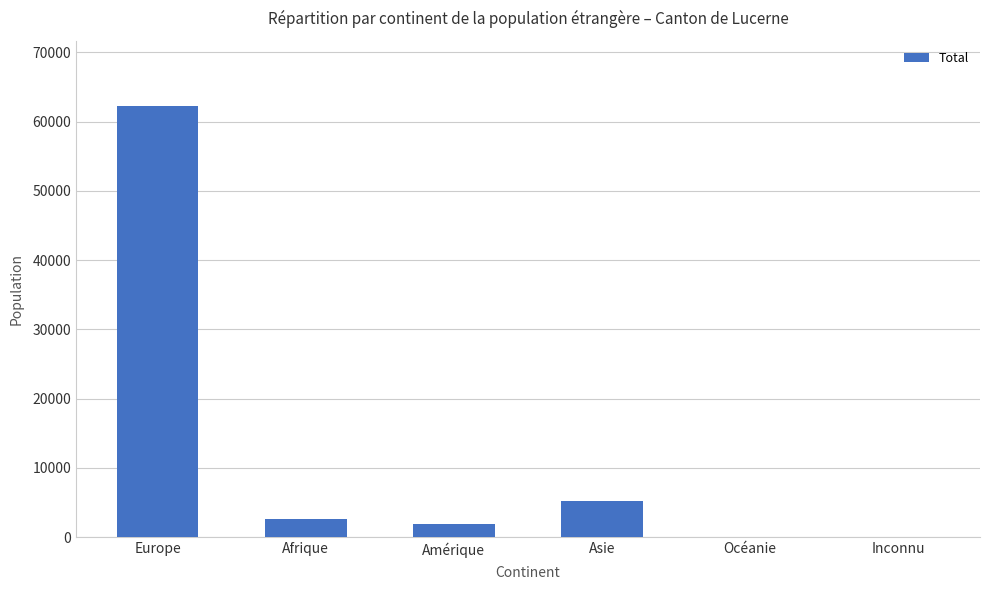

Which has a higher value, Asie or Afrique?

Asie